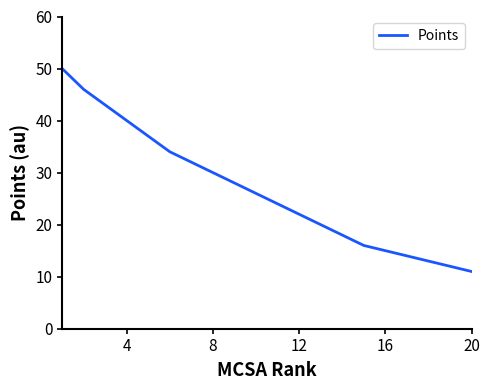

What is the difference between the maximum and minimum values?

39